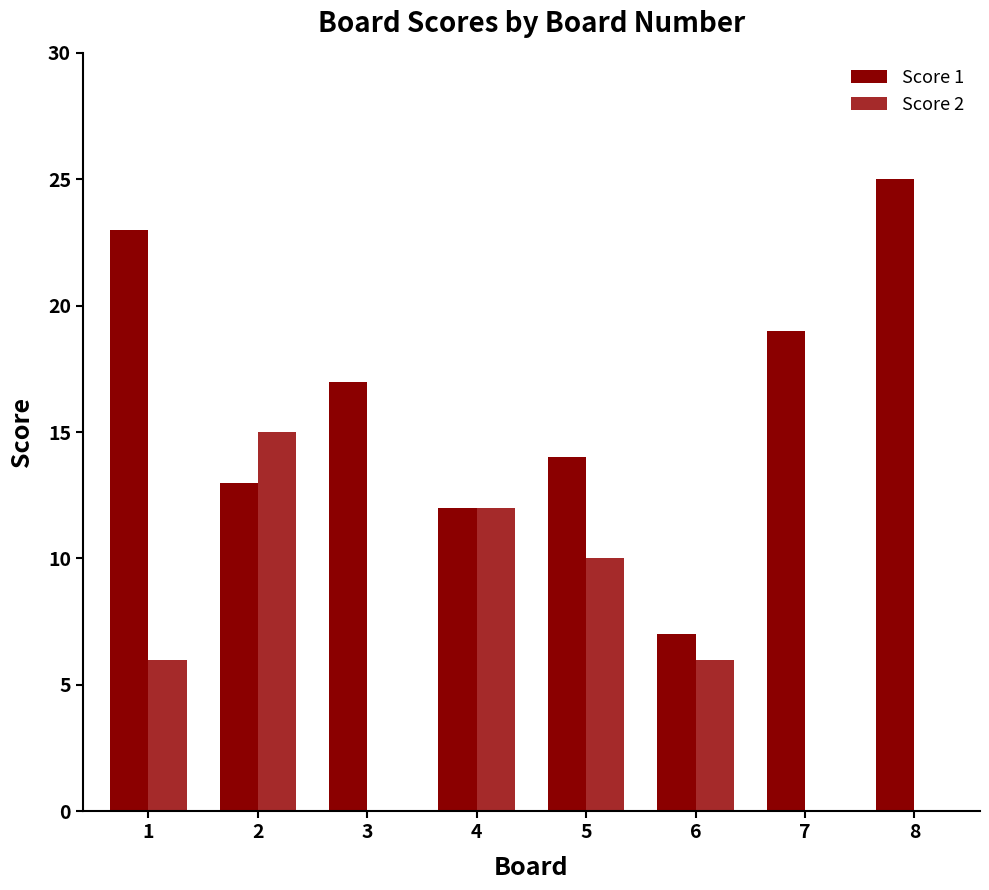

How many distinct data groups are displayed?

2